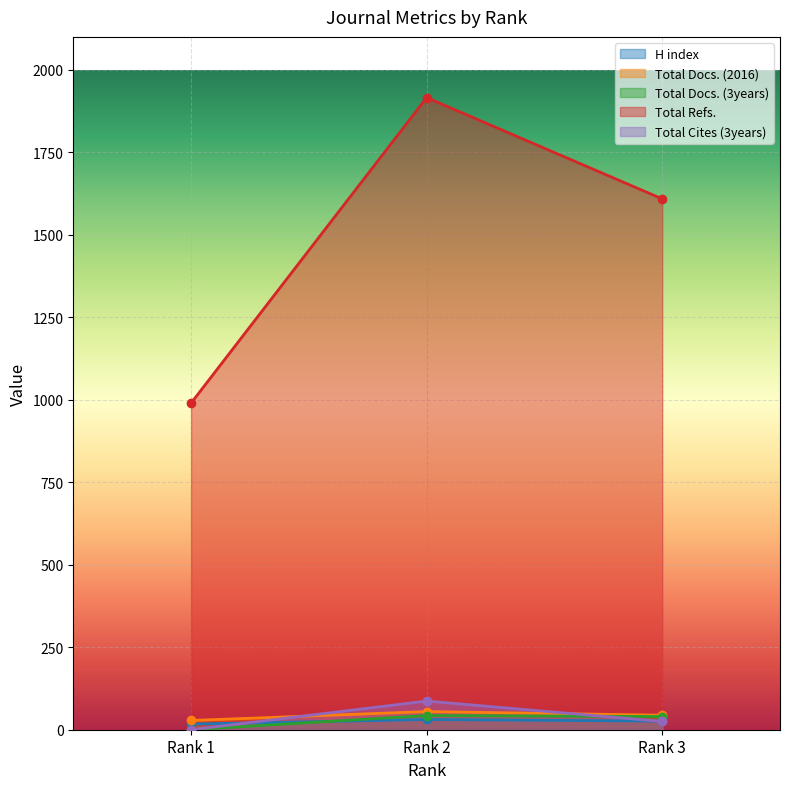

Between Rank 1 and Rank 2, which series saw the biggest shift?

Total Refs.